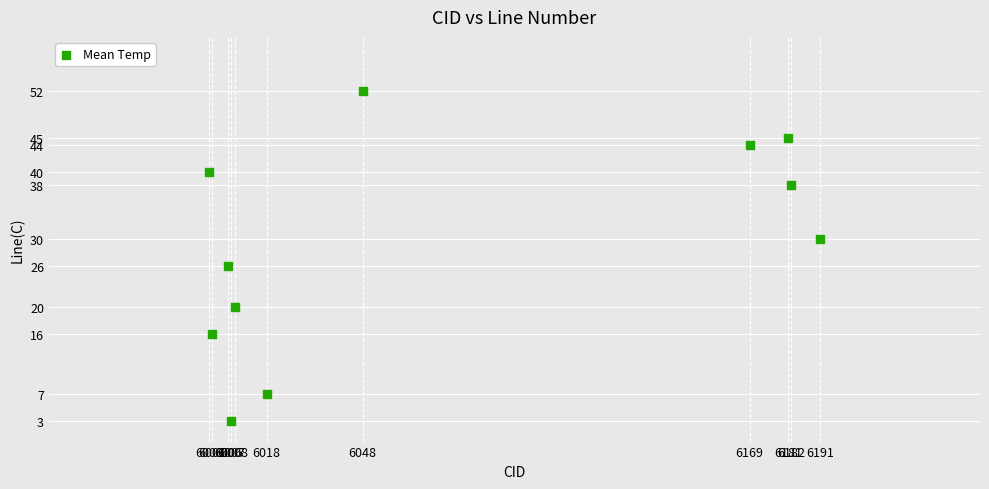

What Y value in the scatter plot is closest to 27?

26